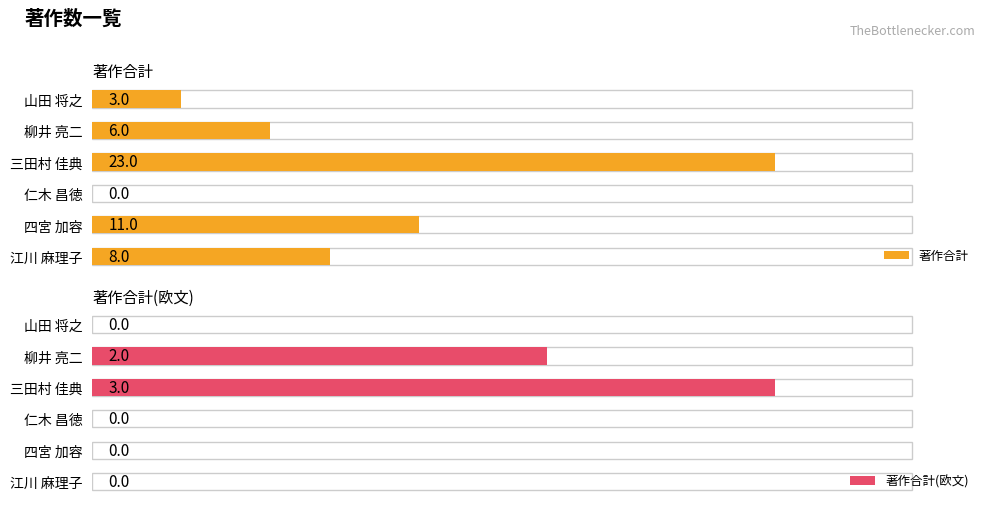

How many groups of bars are there?

6